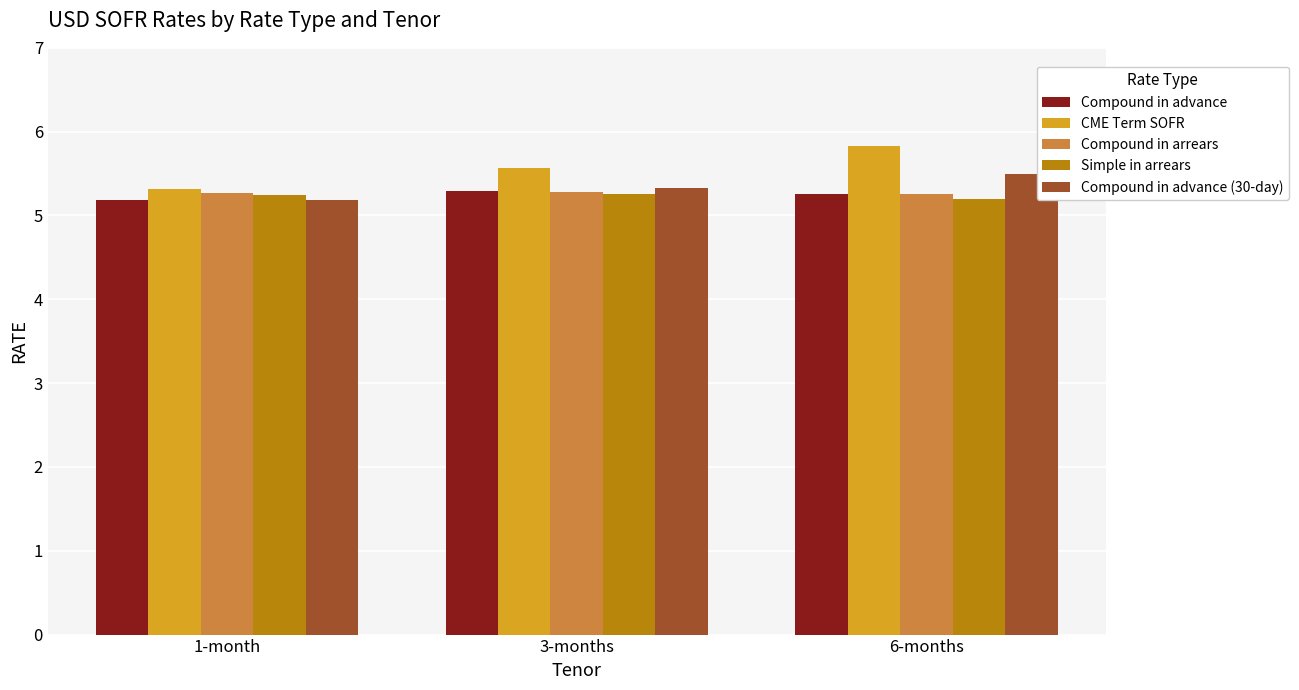

At which label is Compound in advance closest to 5?

1-month